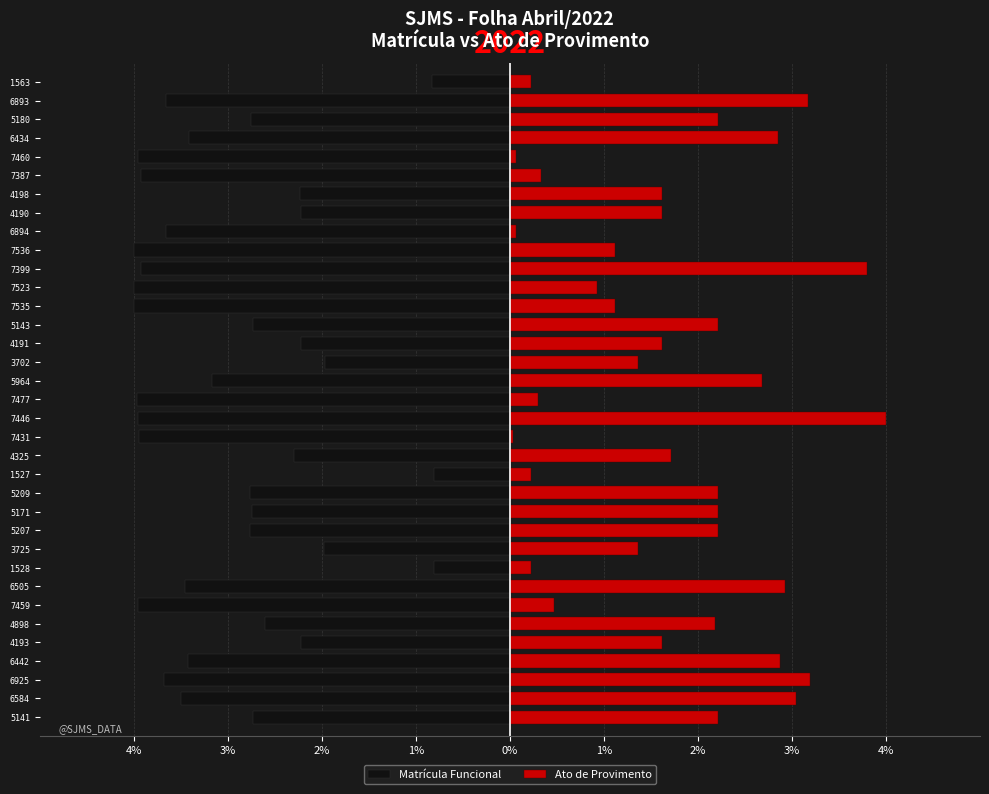

Reading left to right, what are all the values shown in this chart?

Matrícula Funcional: -2.7	-3.5	-3.7	-3.4	-2.2	-2.6	-4.0	-3.5	-0.8	-2.0	-2.8	-2.7	-2.8	-0.8	-2.3	-3.9	-4.0	-4.0	-3.2	-2.0	-2.2	-2.7	-4.0	-4.0	-3.9	-4.0	-3.7	-2.2	-2.2	-3.9	-4.0	-3.4	-2.7	-3.7	-0.8
Ato de Provimento: 2.2	3.0	3.2	2.9	1.6	2.2	0.5	2.9	0.2	1.4	2.2	2.2	2.2	0.2	1.7	0.0	4.0	0.3	2.7	1.4	1.6	2.2	1.1	0.9	3.8	1.1	0.1	1.6	1.6	0.3	0.1	2.9	2.2	3.2	0.2